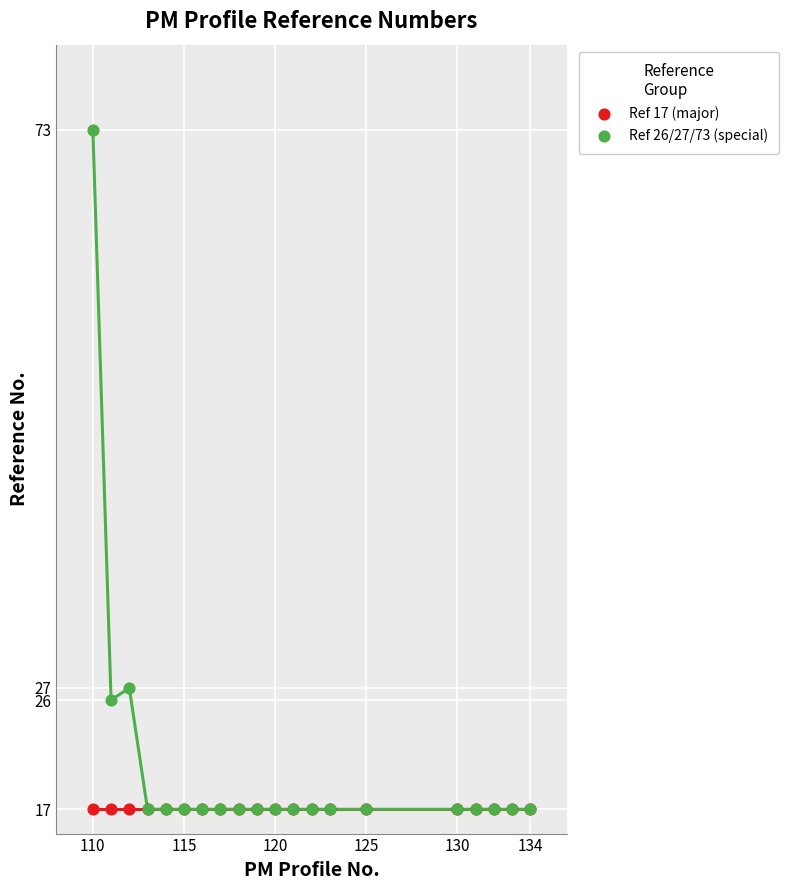

What are all the series names shown in the legend?

Ref 17 (major), Ref 26/27/73 (special)